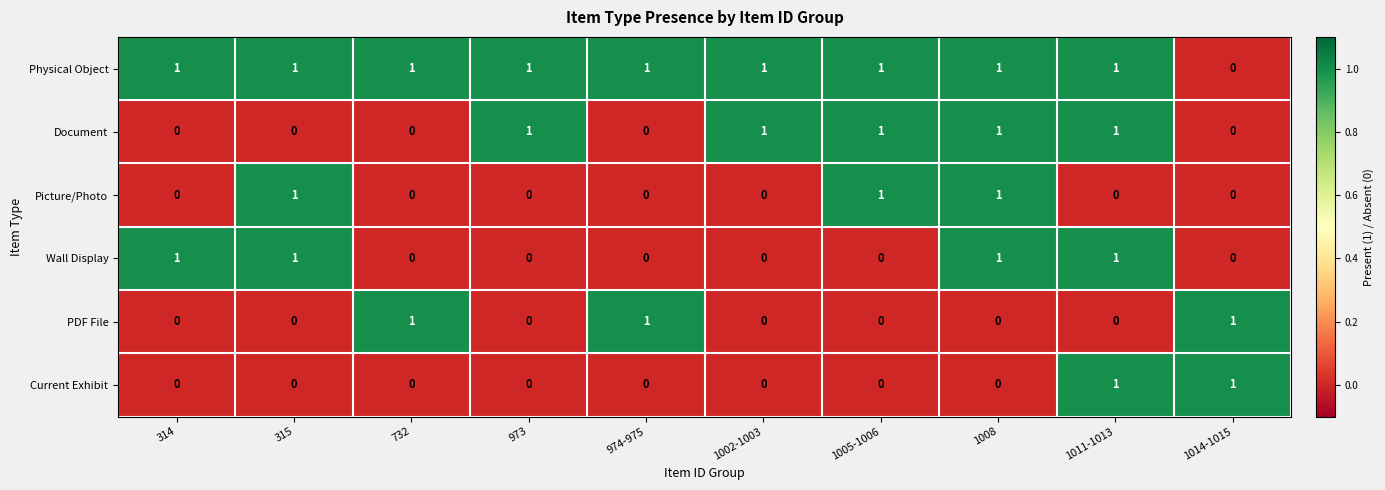

What is the total value across all series at 1005-1006?

3